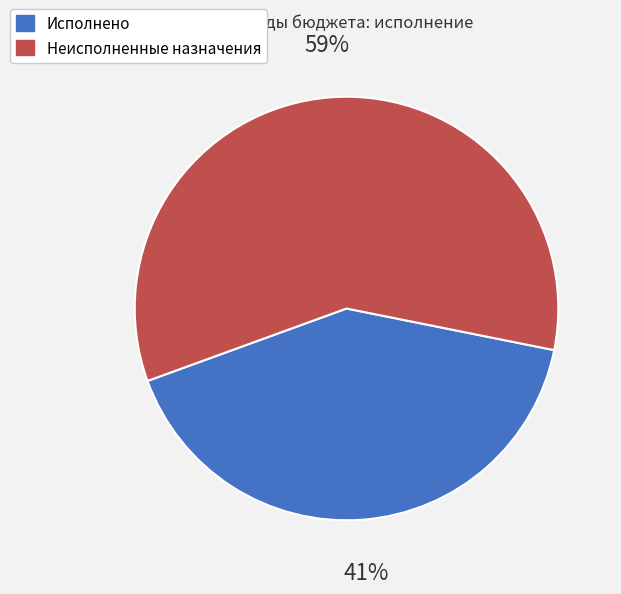

Which category accounts for the majority?

Неисполненные назначения